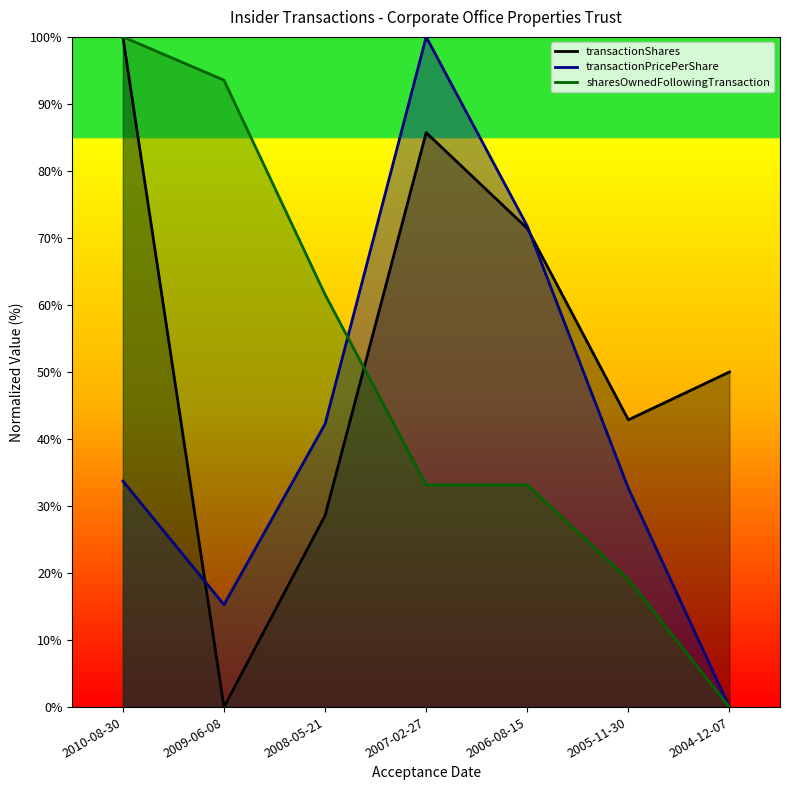

Which series has the widest spread of values?

transactionShares